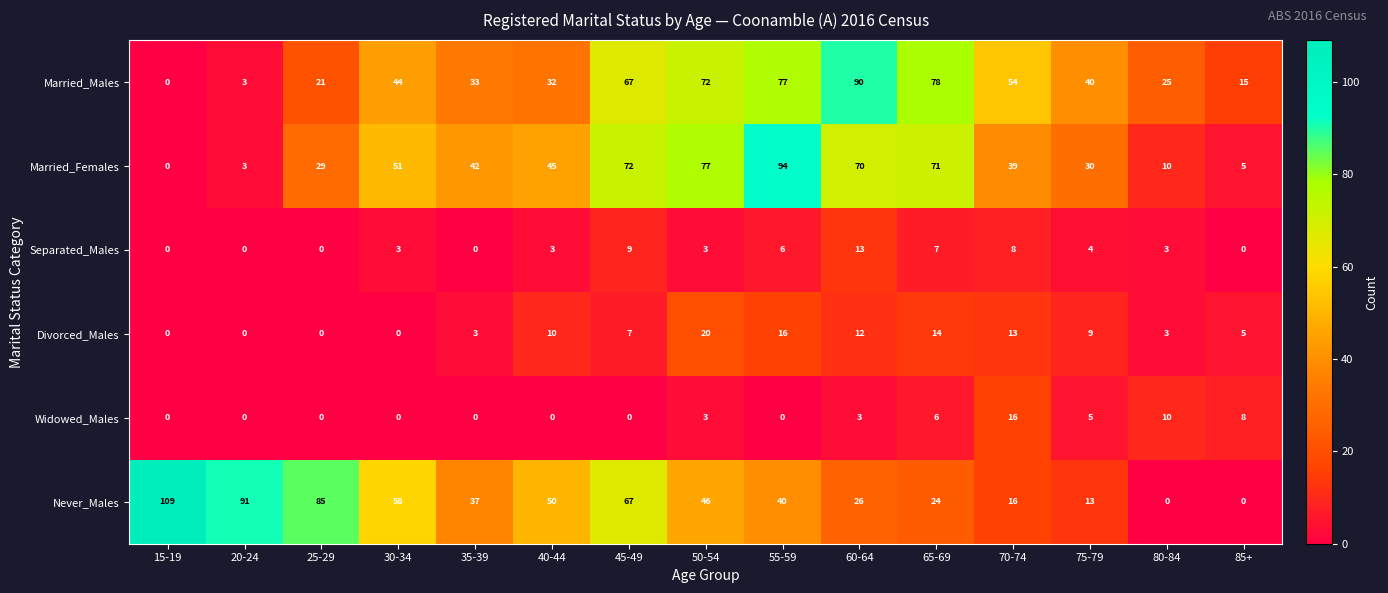

Where is Married_Females nearest to the value 47?

40-44